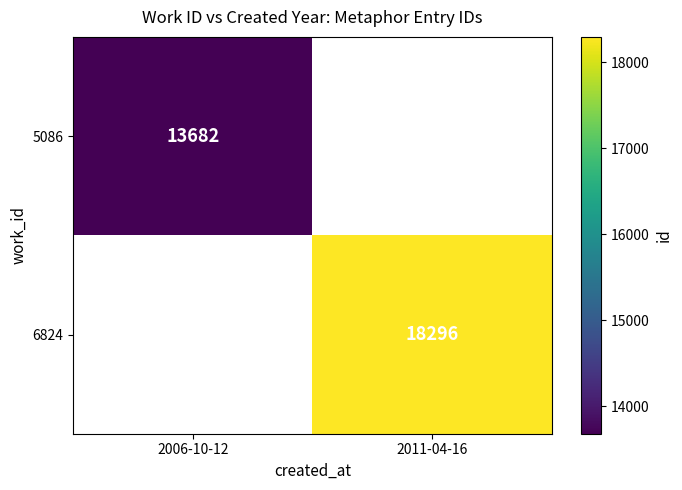

Is the value of 5086 at 2006-10-12 greater than the value of 6824 at 2011-04-16?

No